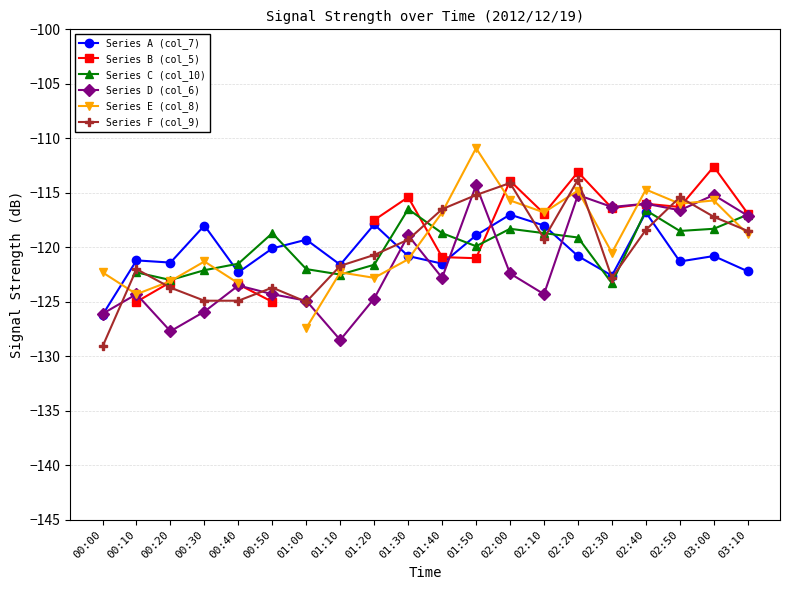

True or false: Series F (col_9) and Series A (col_7) cross at least once.

True